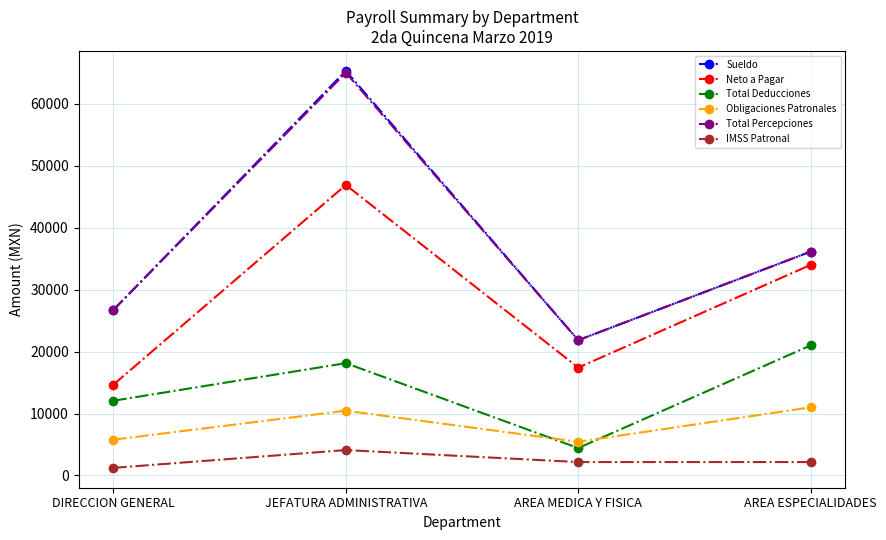

Where is Total Percepciones nearest to the value 43442?

AREA ESPECIALIDADES